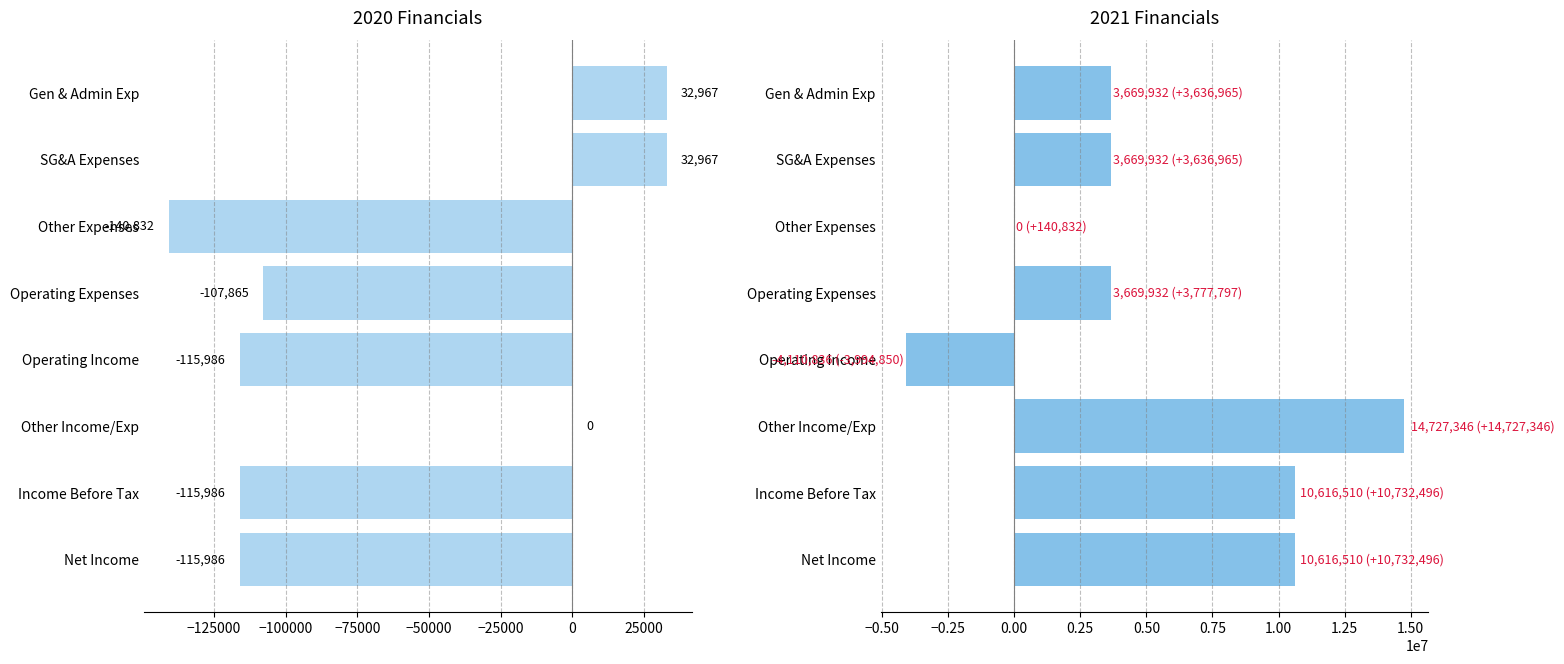

Reading left to right, what are all the values shown in this chart?

2020-12-31: 32967	32967	-140832	-107865	-115986	0	-115986	-115986
2021-12-31: 3669932	3669932	0	3669932	-4110836	14727346	10616510	10616510